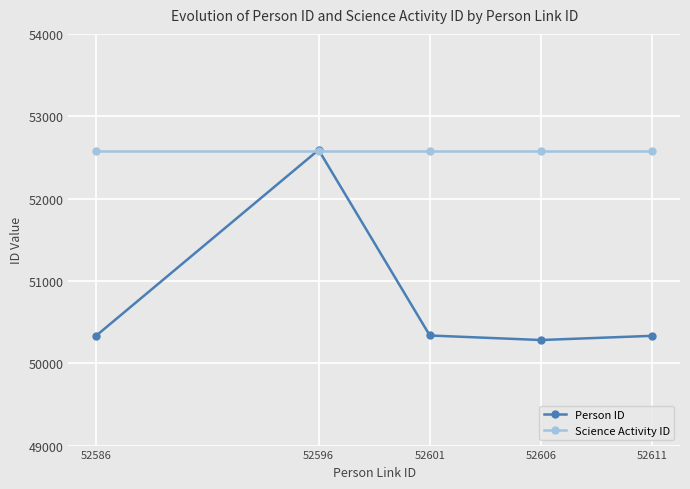

At 52611, list the series in order from largest to smallest.

Science Activity ID, Person ID